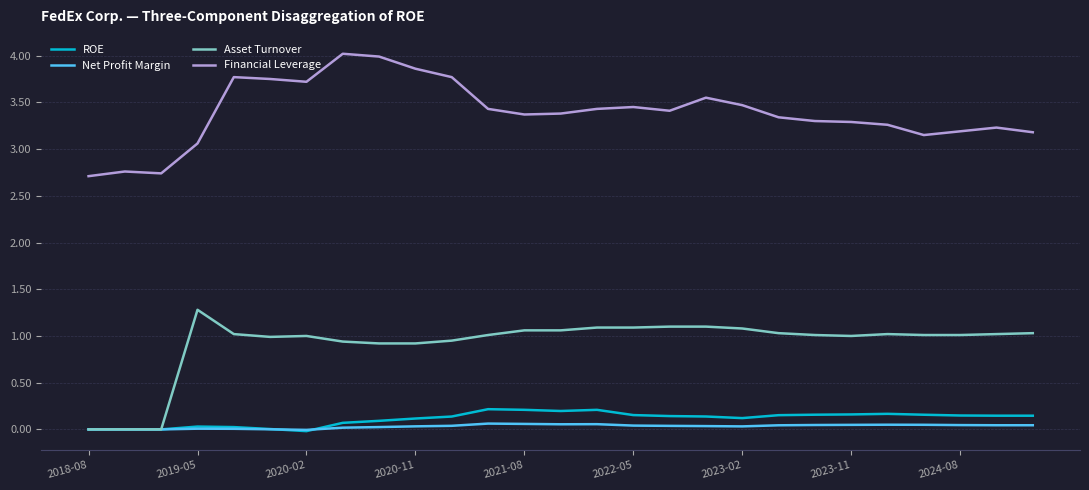

What are all the series names shown in the legend?

ROE, Net Profit Margin, Asset Turnover, Financial Leverage